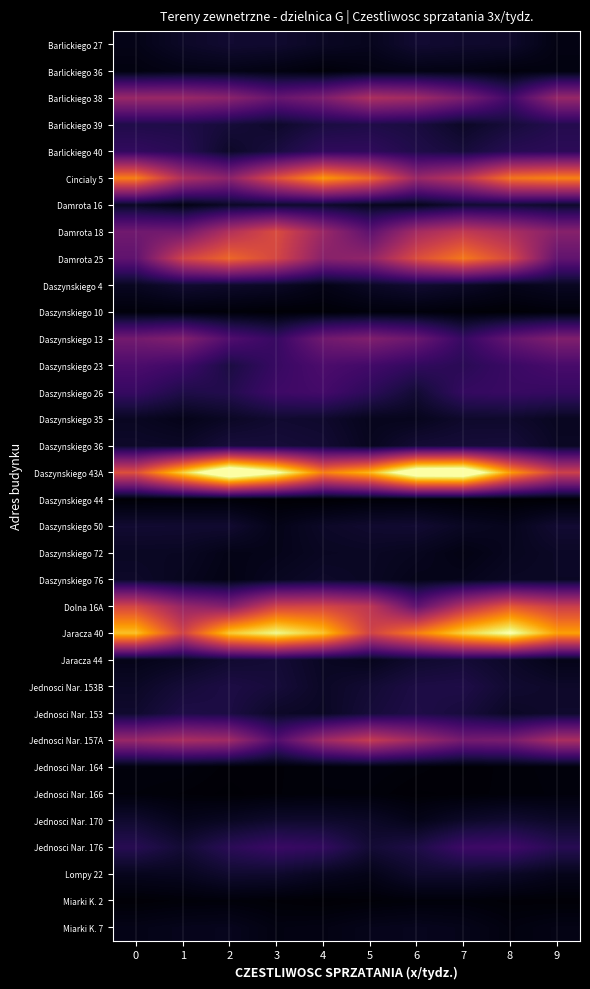

Which category has the highest value across all series?

2